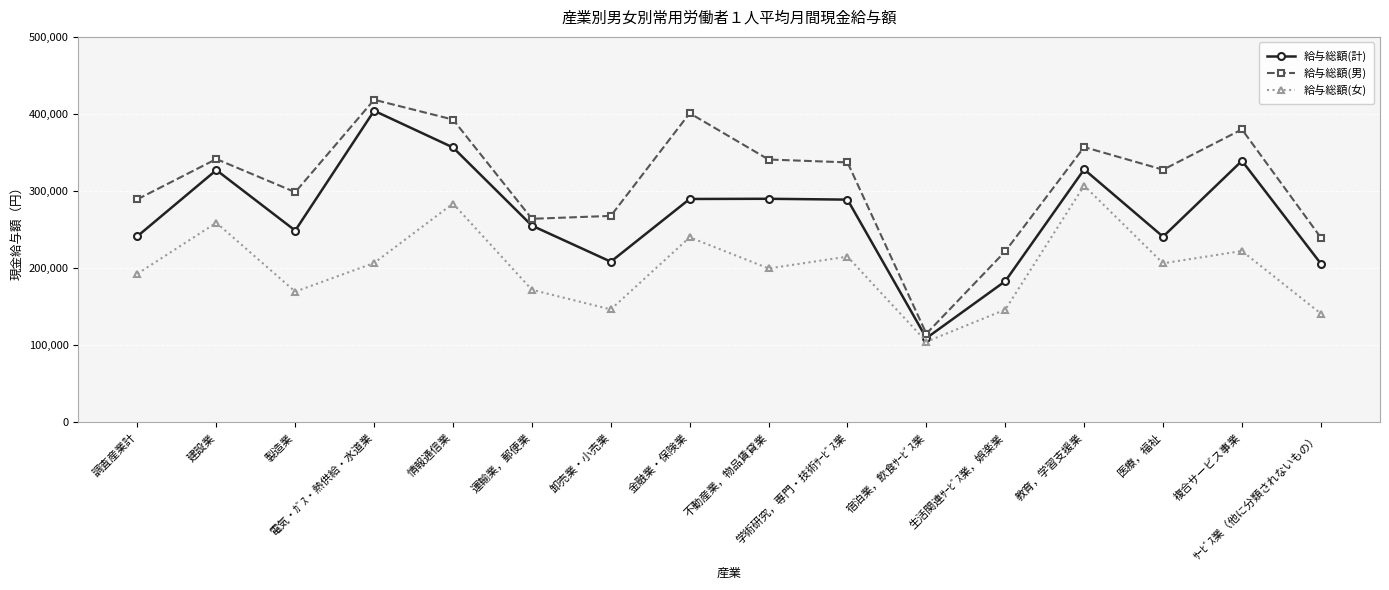

At how many categories does at least one series exceed 161006?

15